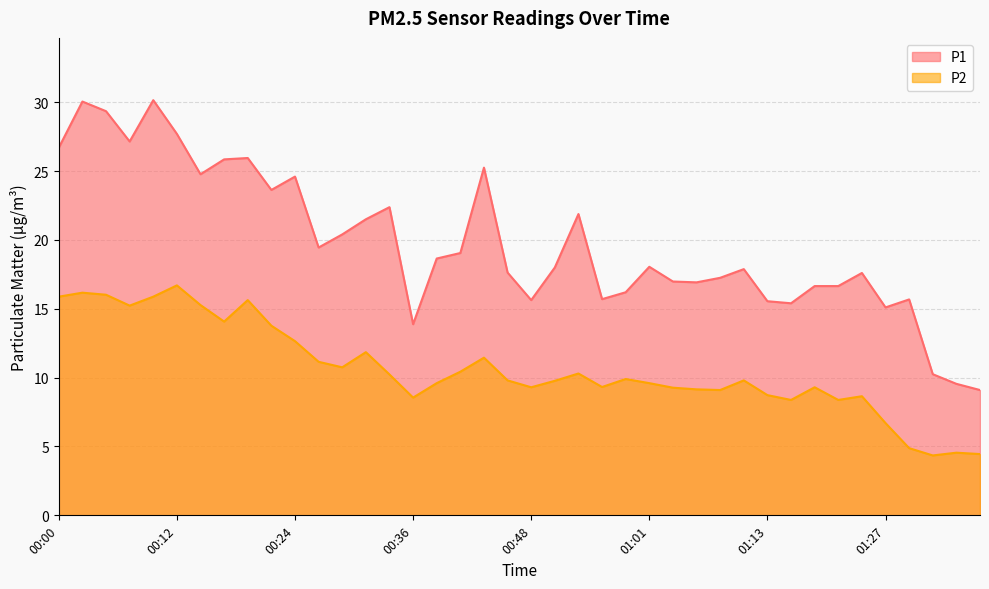

How many interior local valleys does the P2 series have?

10